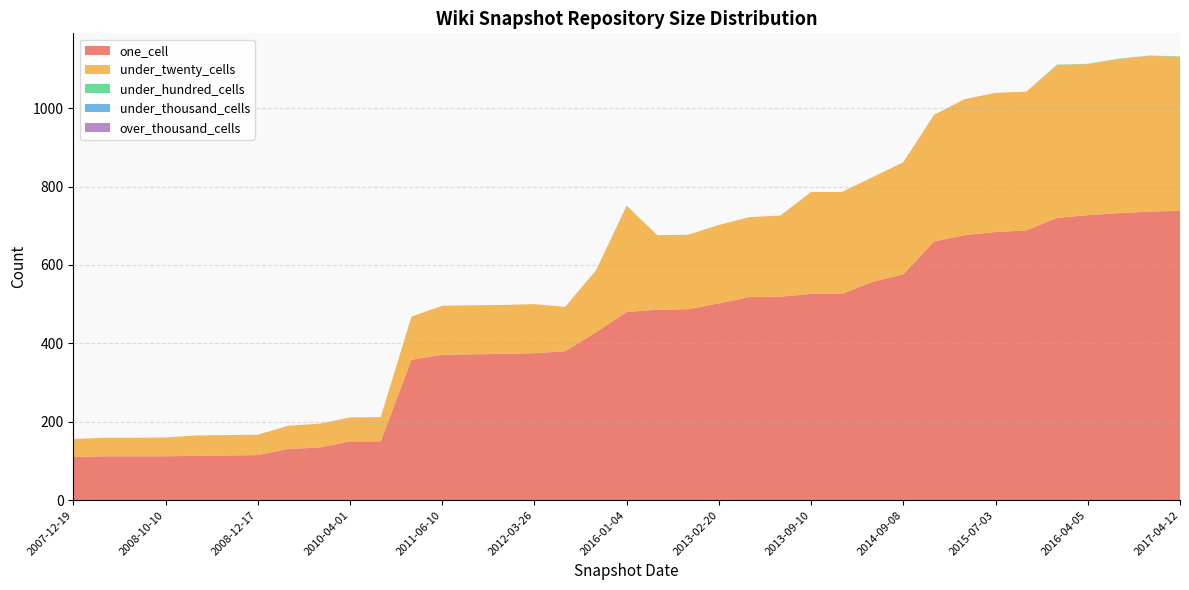

Reading left to right, list all the values displayed in this chart.

one_cell: 2007-12-19=110	2008-04-01=112	2008-06-27=112	2008-10-10=112	2009-06-17=113	2009-04-06=114	2008-12-17=115	2009-09-25=131	2009-12-16=134	2010-04-01=150	2010-07-26=150	2011-02-21=358	2011-06-10=371	2011-09-05=372	2012-01-18=373	2012-03-26=375	2010-11-17=380	2012-07-13=428	2016-01-04=480	2012-10-31=486	2012-12-11=487	2013-02-20=502	2013-05-21=518	2013-07-09=519	2013-09-10=526	2013-12-20=526	2014-03-28=557	2014-09-08=576	2015-01-19=660	2015-04-09=676	2015-07-03=684	2015-10-01=688	2016-07-04=720	2016-04-05=727	2016-10-07=732	2016-12-27=736	2017-04-12=738
under_twenty_cells: 2007-12-19=46	2008-04-01=47	2008-06-27=47	2008-10-10=48	2009-06-17=52	2009-04-06=52	2008-12-17=52	2009-09-25=59	2009-12-16=61	2010-04-01=61	2010-07-26=62	2011-02-21=110	2011-06-10=125	2011-09-05=125	2012-01-18=125	2012-03-26=125	2010-11-17=113	2012-07-13=158	2016-01-04=270	2012-10-31=190	2012-12-11=190	2013-02-20=200	2013-05-21=204	2013-07-09=207	2013-09-10=260	2013-12-20=260	2014-03-28=267	2014-09-08=286	2015-01-19=323	2015-04-09=347	2015-07-03=355	2015-10-01=354	2016-07-04=390	2016-04-05=385	2016-10-07=393	2016-12-27=397	2017-04-12=393
under_hundred_cells: 2007-12-19=0	2008-04-01=0	2008-06-27=0	2008-10-10=0	2009-06-17=0	2009-04-06=0	2008-12-17=0	2009-09-25=0	2009-12-16=0	2010-04-01=0	2010-07-26=0	2011-02-21=0	2011-06-10=0	2011-09-05=0	2012-01-18=0	2012-03-26=0	2010-11-17=0	2012-07-13=0	2016-01-04=1	2012-10-31=0	2012-12-11=0	2013-02-20=0	2013-05-21=0	2013-07-09=0	2013-09-10=0	2013-12-20=0	2014-03-28=0	2014-09-08=0	2015-01-19=0	2015-04-09=0	2015-07-03=0	2015-10-01=0	2016-07-04=1	2016-04-05=1	2016-10-07=1	2016-12-27=1	2017-04-12=1
under_thousand_cells: 2007-12-19=0	2008-04-01=0	2008-06-27=0	2008-10-10=0	2009-06-17=0	2009-04-06=0	2008-12-17=0	2009-09-25=0	2009-12-16=0	2010-04-01=0	2010-07-26=0	2011-02-21=0	2011-06-10=0	2011-09-05=0	2012-01-18=0	2012-03-26=0	2010-11-17=0	2012-07-13=0	2016-01-04=0	2012-10-31=0	2012-12-11=0	2013-02-20=0	2013-05-21=0	2013-07-09=0	2013-09-10=0	2013-12-20=0	2014-03-28=0	2014-09-08=0	2015-01-19=0	2015-04-09=0	2015-07-03=0	2015-10-01=0	2016-07-04=0	2016-04-05=0	2016-10-07=0	2016-12-27=0	2017-04-12=0
over_thousand_cells: 2007-12-19=0	2008-04-01=0	2008-06-27=0	2008-10-10=0	2009-06-17=0	2009-04-06=0	2008-12-17=0	2009-09-25=0	2009-12-16=0	2010-04-01=0	2010-07-26=0	2011-02-21=0	2011-06-10=0	2011-09-05=0	2012-01-18=0	2012-03-26=0	2010-11-17=0	2012-07-13=0	2016-01-04=0	2012-10-31=0	2012-12-11=0	2013-02-20=0	2013-05-21=0	2013-07-09=0	2013-09-10=0	2013-12-20=0	2014-03-28=0	2014-09-08=0	2015-01-19=0	2015-04-09=0	2015-07-03=0	2015-10-01=0	2016-07-04=0	2016-04-05=0	2016-10-07=0	2016-12-27=0	2017-04-12=0